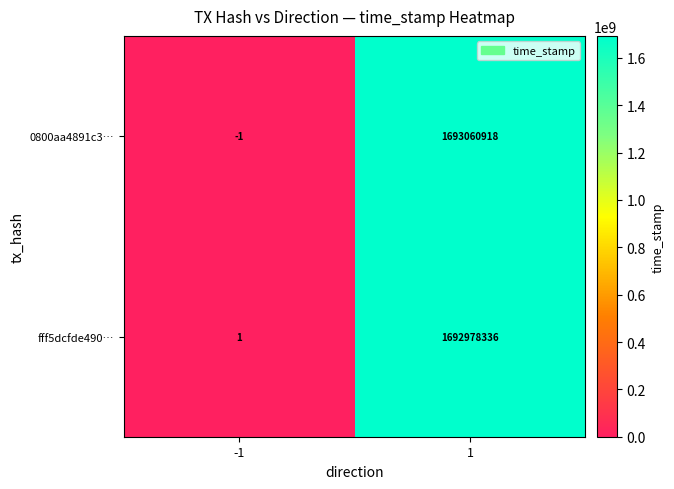

At which category is the sum across all series the highest?

1